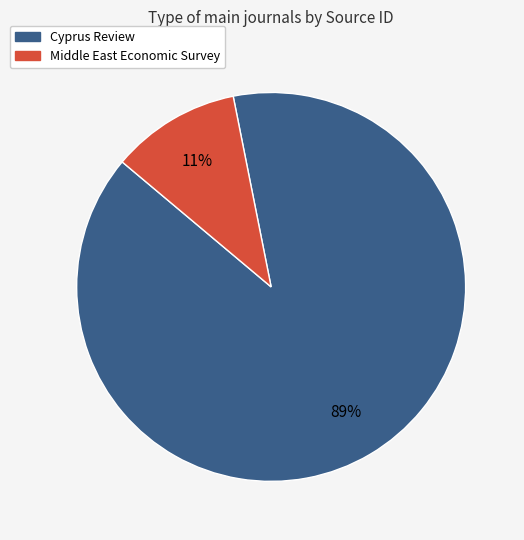

To the nearest percent, what is the combined percentage of Middle East Economic Survey and Cyprus Review?

100%